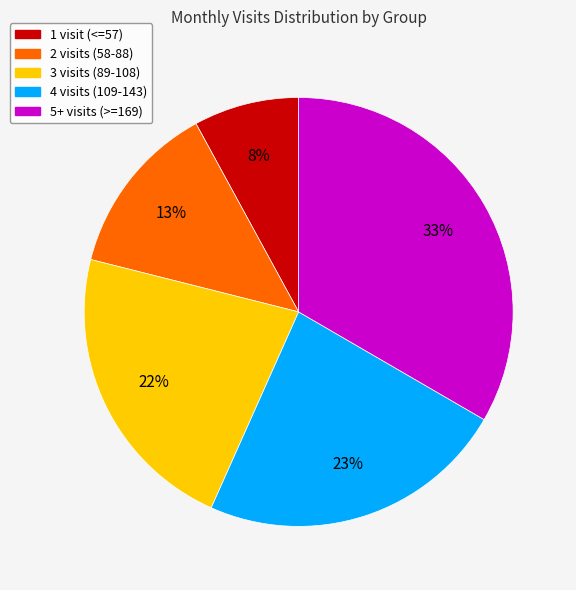

Count the number of slices in the pie.

5